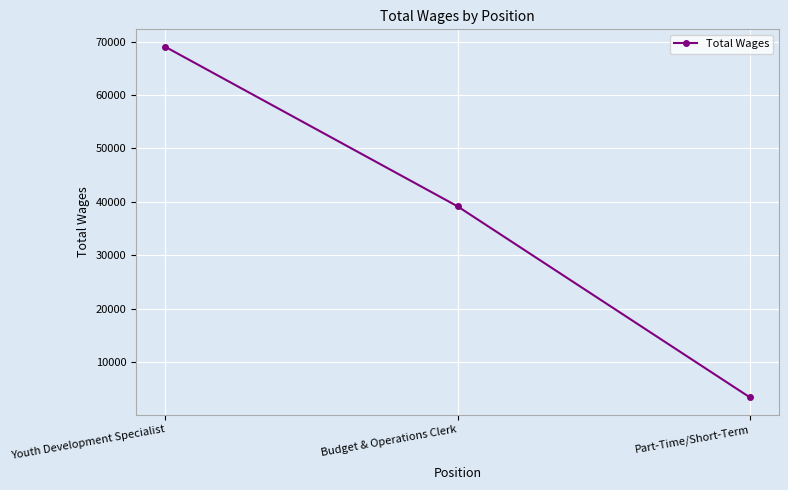

Which category has the lowest value across all series?

Part-Time/Short-Term